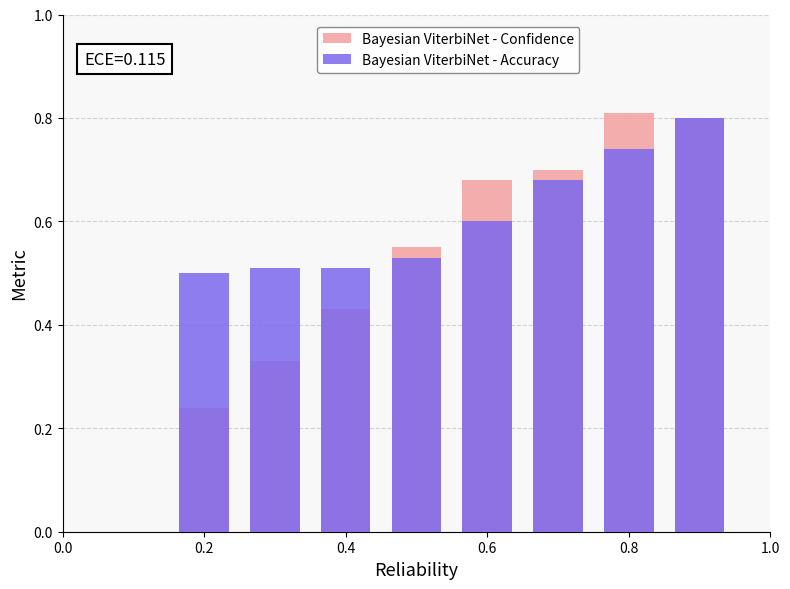

List the series in order of their peak value, highest first.

Bayesian ViterbiNet - Confidence, Bayesian ViterbiNet - Accuracy